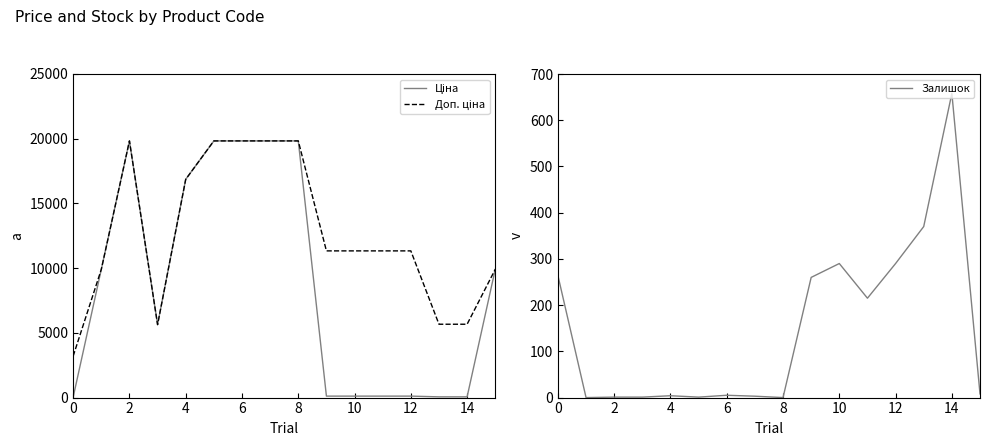

What is the label of the 1st point from the right?

15